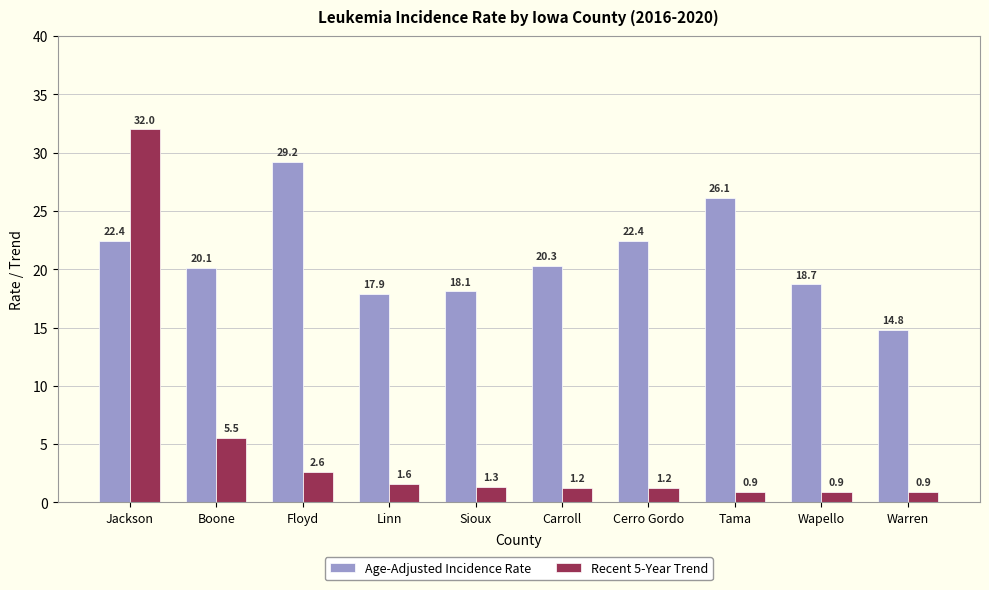

What is the minimum value shown in the chart?

0.9